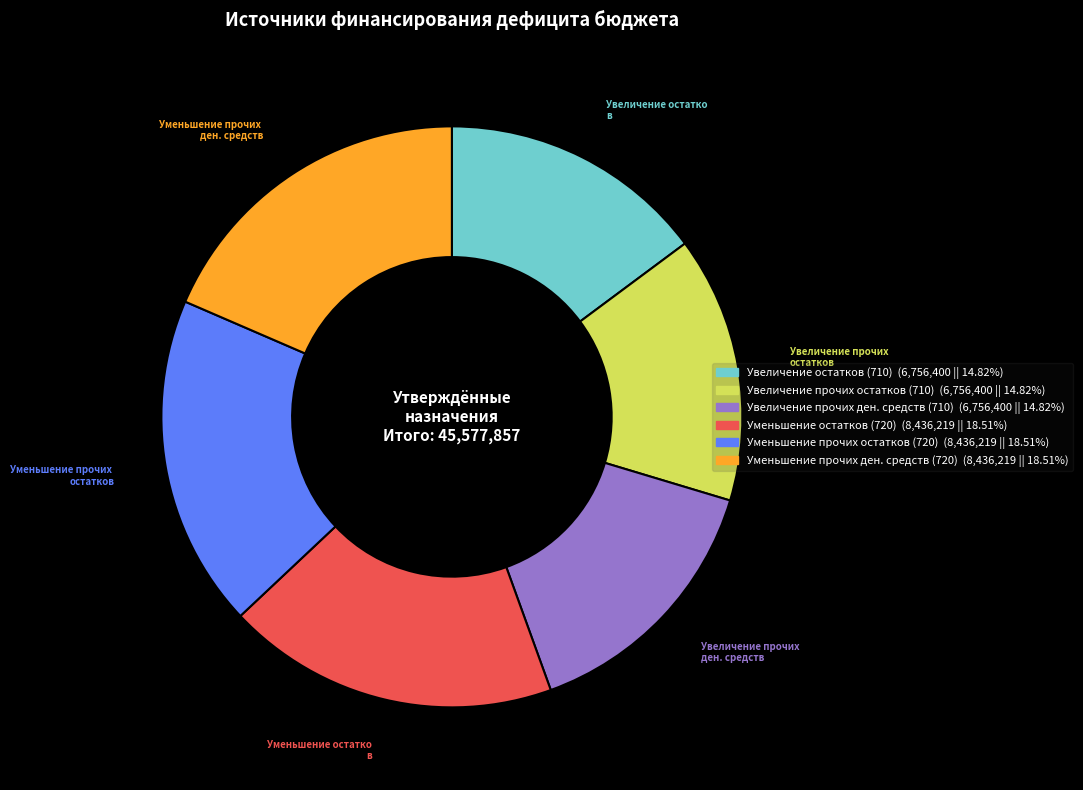

Is there a majority slice in this chart?

No